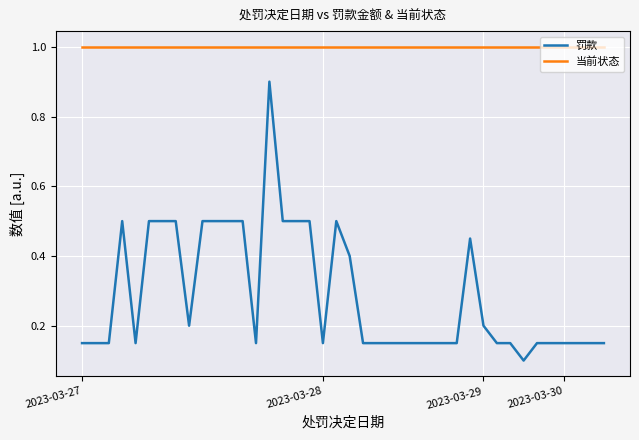

True or false: 当前状态 and 罚款 cross at least once.

False